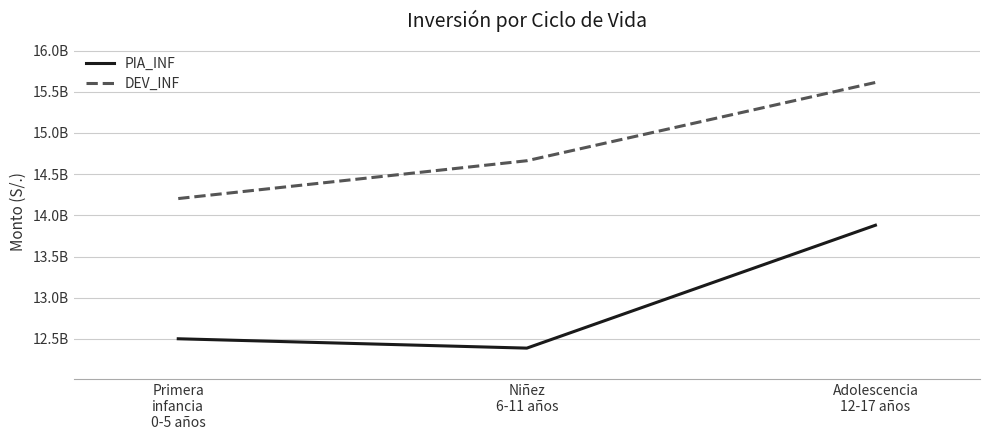

The PIA_INF series shows 12501425550.3 at Primera
infancia
0-5 años. True or false?

True